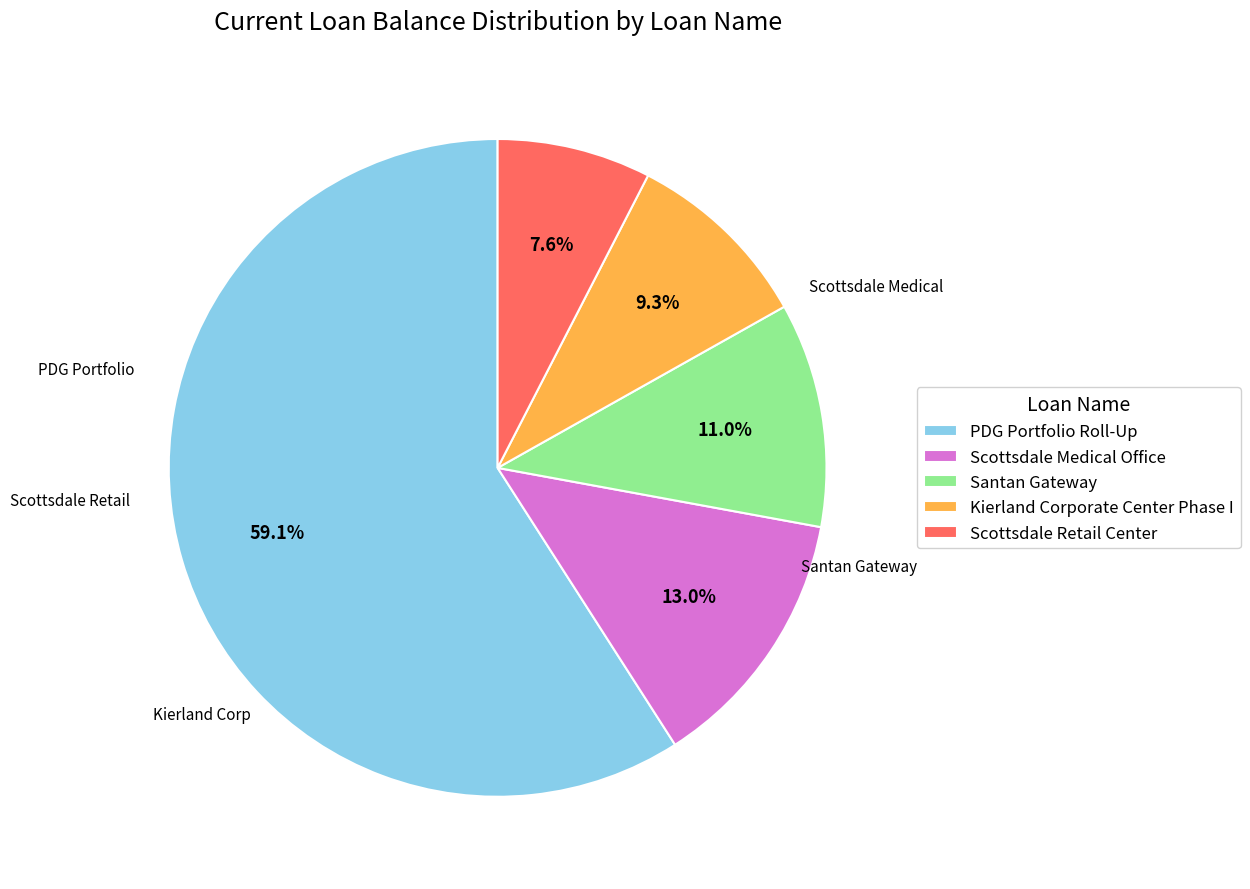

What is the ratio of the value at Kierland Corporate Center Phase I to the value at Santan Gateway?

0.8